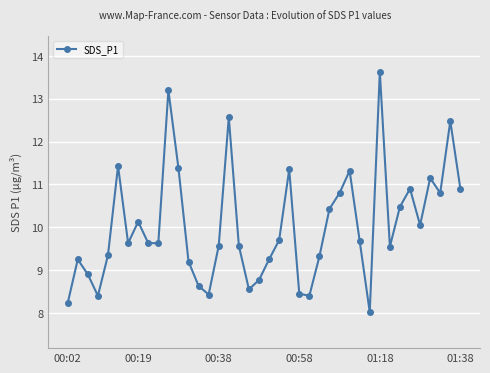

What is the value of the 10th point from the left?

9.6